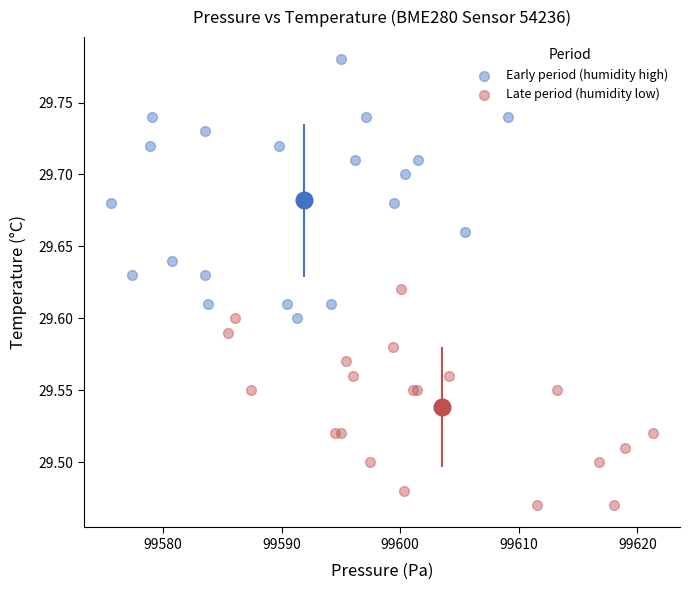

Which series reaches the minimum Y coordinate?

Late period (humidity low)